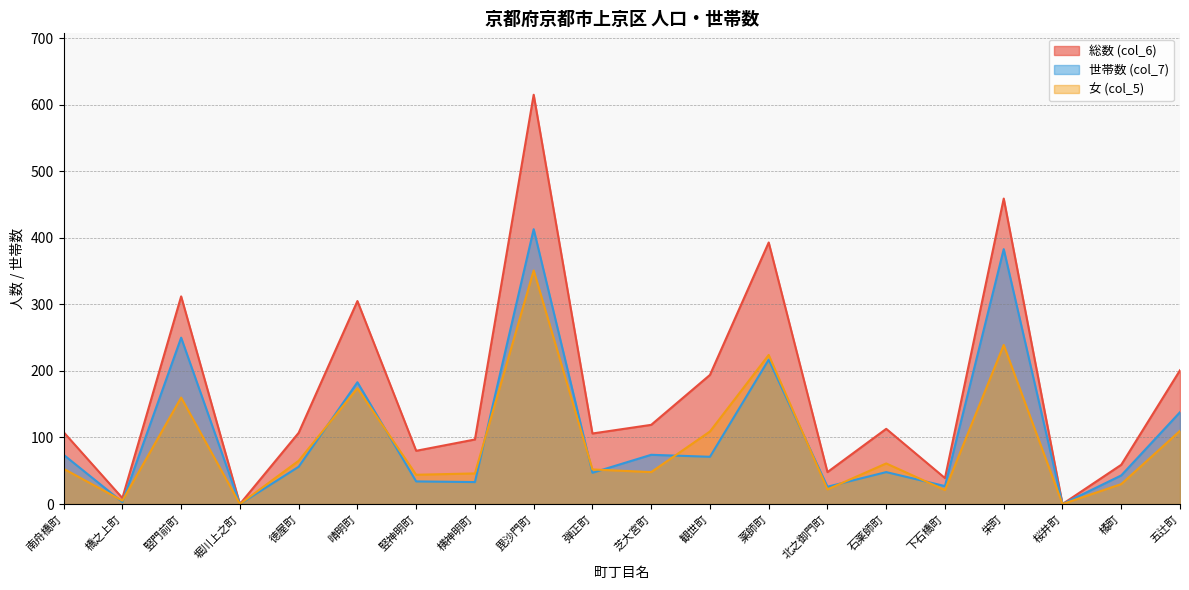

Reading right to left, what are all the values shown in this chart?

総数 (col_6): 五辻町=201	橘町=59	桜井町=0	栄町=459	下石橋町=39	石薬師町=113	北之御門町=48	薬師町=393	観世町=194	芝大宮町=119	弾正町=106	毘沙門町=615	横神明町=97	竪神明町=80	晴明町=305	徳屋町=107	堀川上之町=0	竪門前町=312	橋之上町=9	南舟橋町=108
世帯数 (col_7): 五辻町=138	橘町=43	桜井町=0	栄町=383	下石橋町=27	石薬師町=48	北之御門町=26	薬師町=217	観世町=71	芝大宮町=74	弾正町=47	毘沙門町=413	横神明町=33	竪神明町=34	晴明町=183	徳屋町=56	堀川上之町=0	竪門前町=250	橋之上町=3	南舟橋町=74
女 (col_5): 五辻町=110	橘町=30	桜井町=0	栄町=239	下石橋町=21	石薬師町=61	北之御門町=22	薬師町=224	観世町=109	芝大宮町=48	弾正町=52	毘沙門町=351	横神明町=46	竪神明町=44	晴明町=174	徳屋町=65	堀川上之町=0	竪門前町=160	橋之上町=5	南舟橋町=53